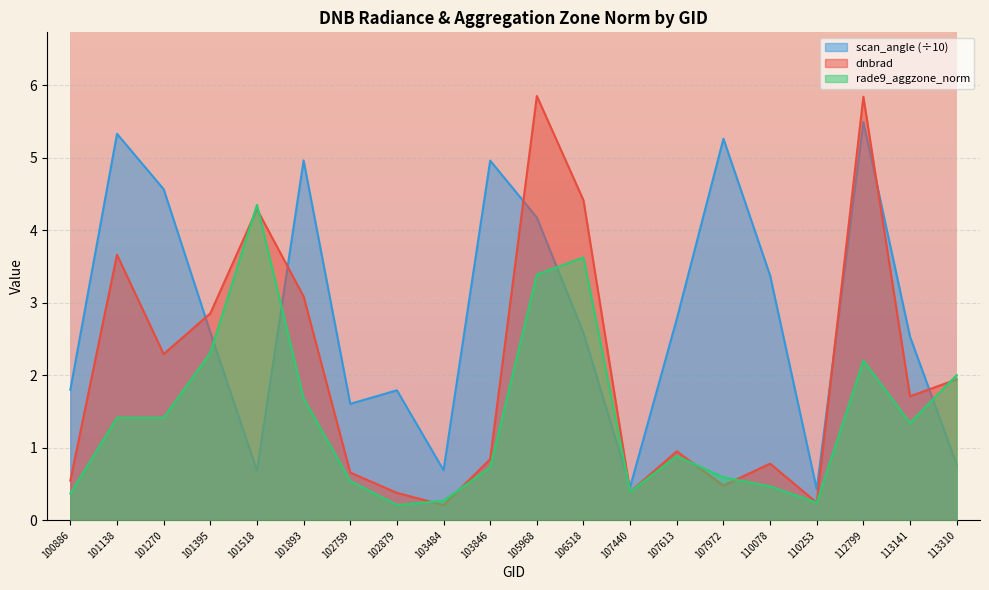

The dnbrad series shows 2.8 at 113310. True or false?

False